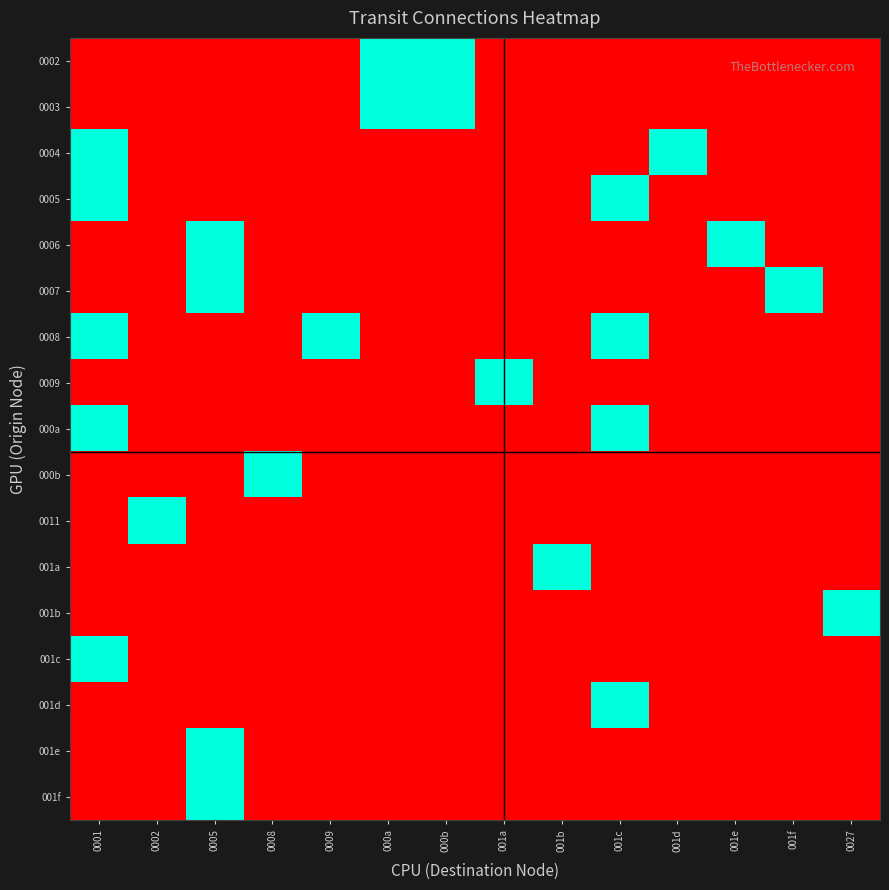

At which category is the sum across all series the highest?

0001